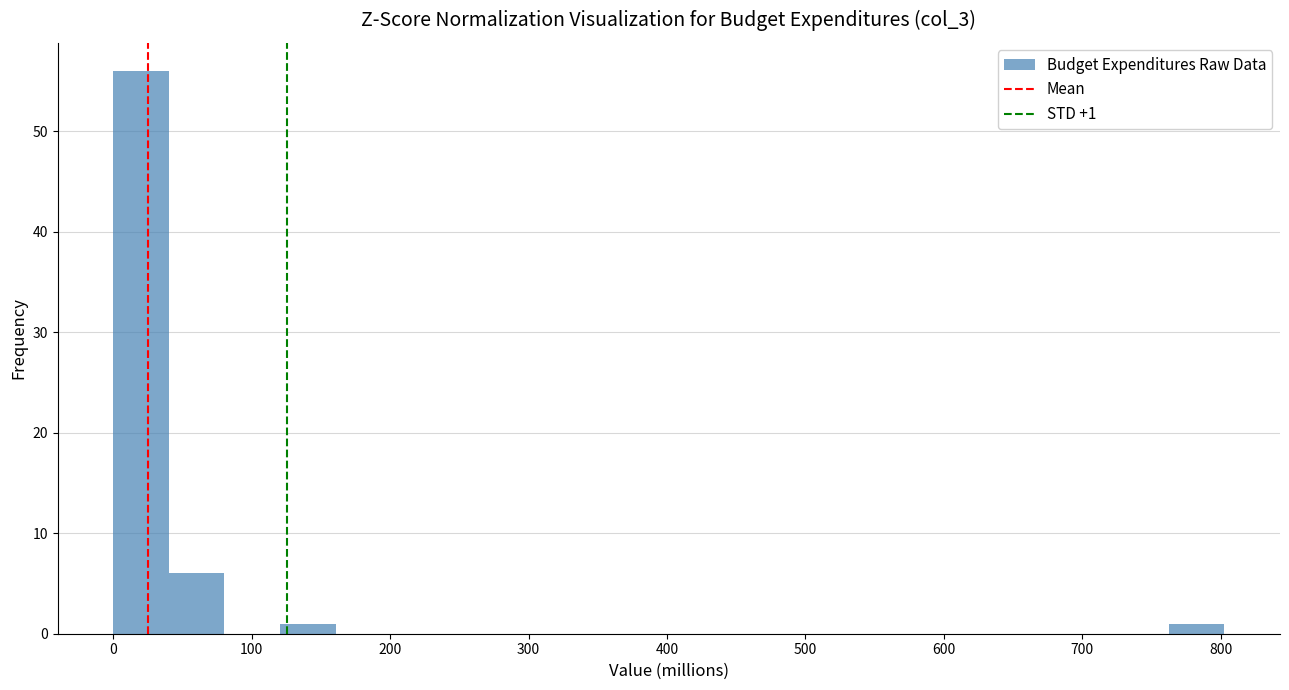

Over which range of the x-axis is the bar tallest?

0 to 40